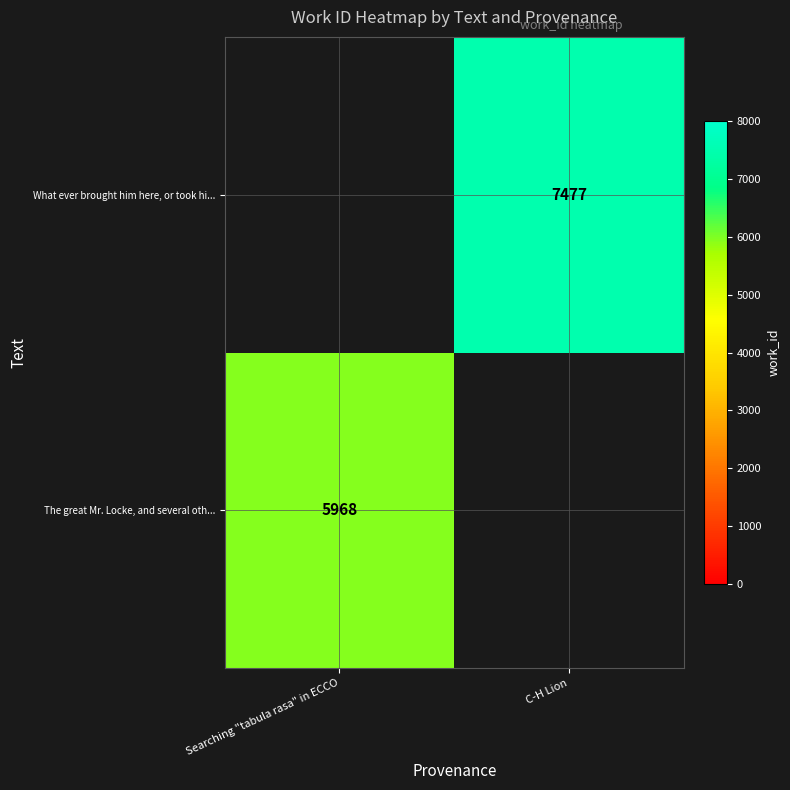

True or false: What ever brought him here, or took hi... has a value of 11556 at C-H Lion.

False